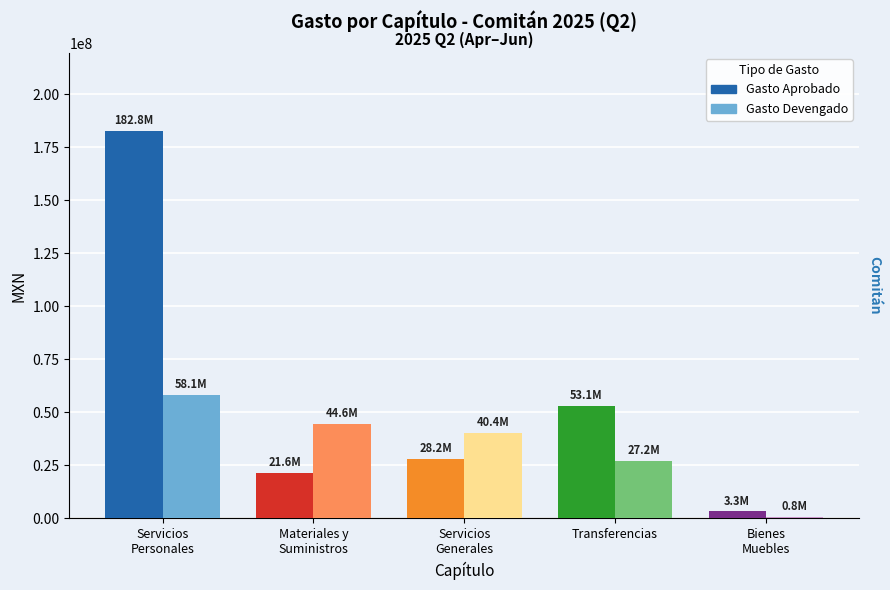

What is the maximum value shown in the chart?

182813044.3